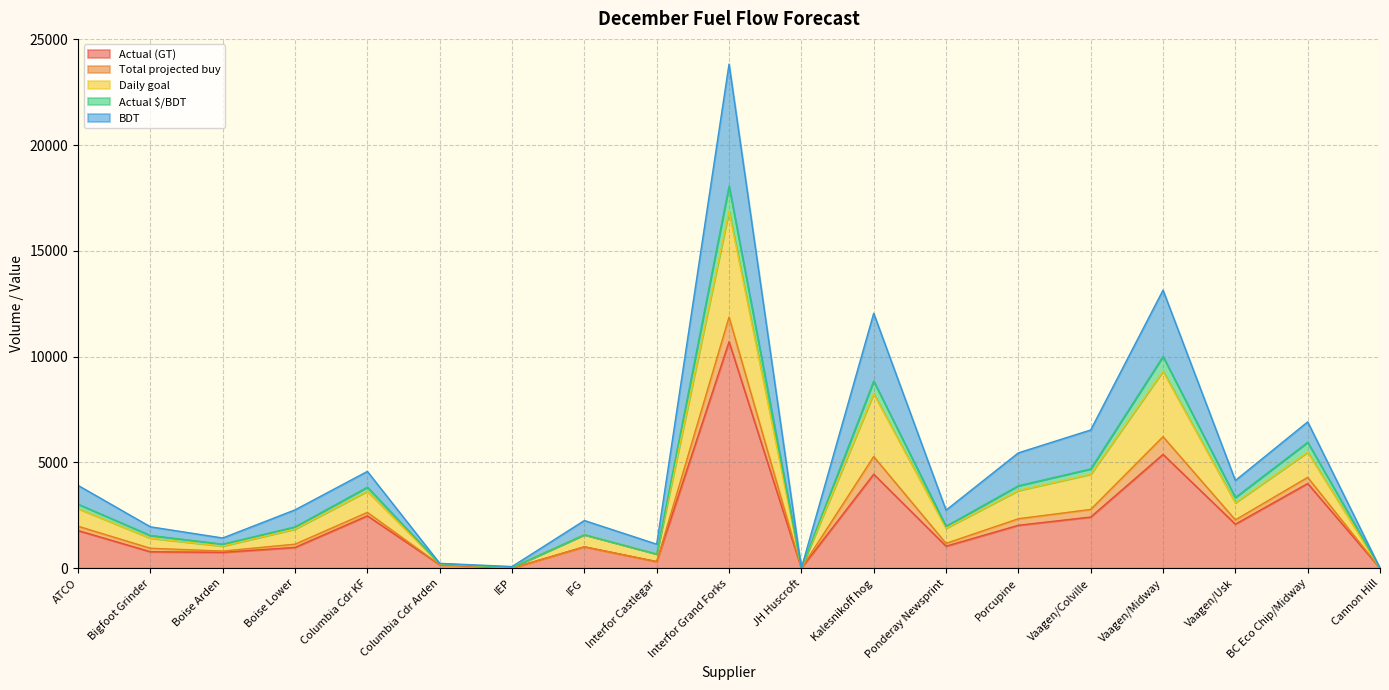

How many values in the Actual (GT) series exceed 1040?

9